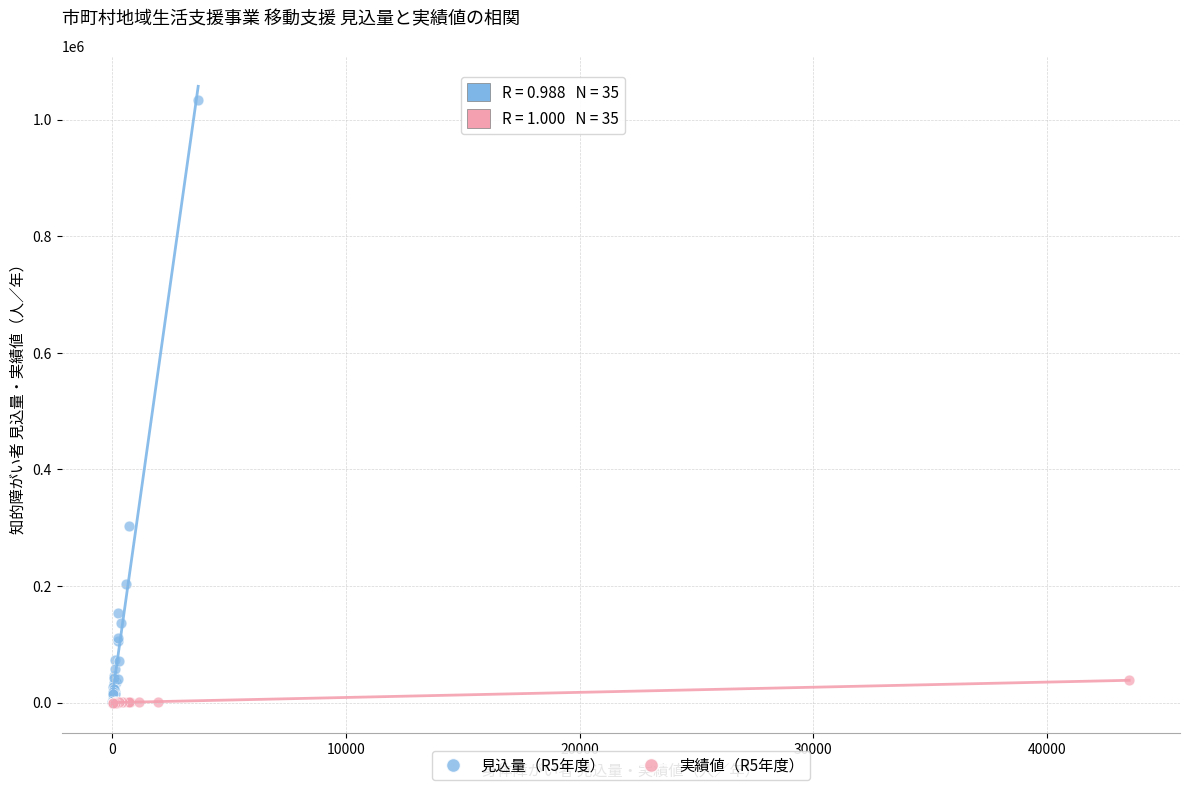

Which series has the largest Y range (max minus min)?

見込量（R5年度）